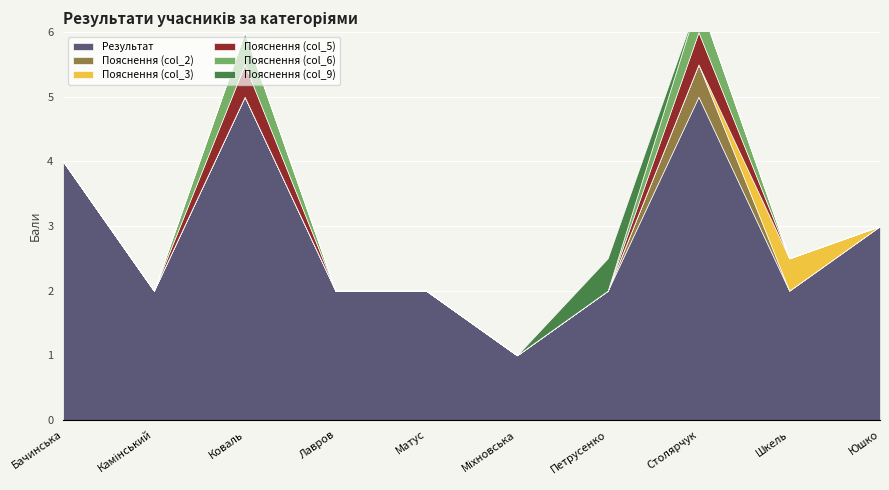

Where do Пояснення (col_3) and Пояснення (col_6) first cross each other?

Столярчук Єлизавета and Шкель Уляна